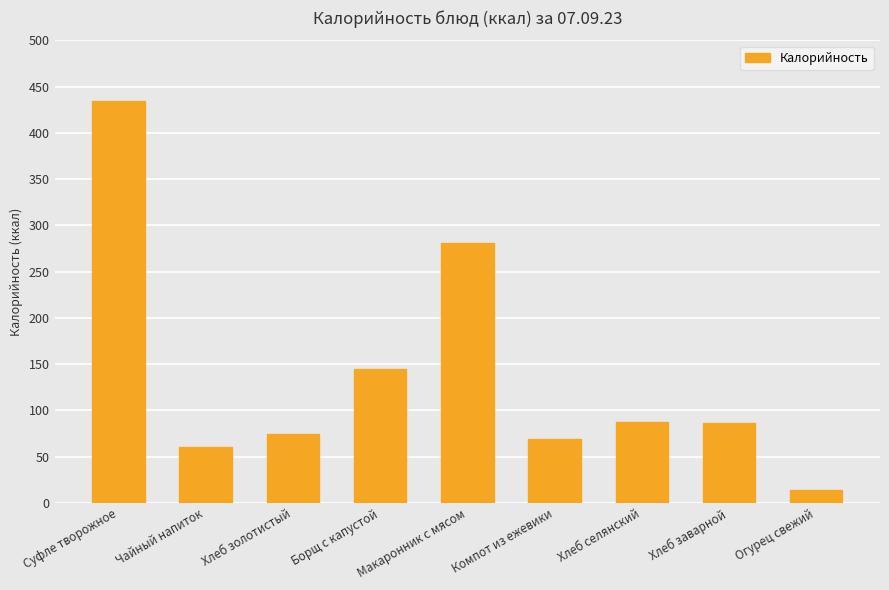

The chart shows a value of 87.1 at Хлеб селянский. True or false?

True